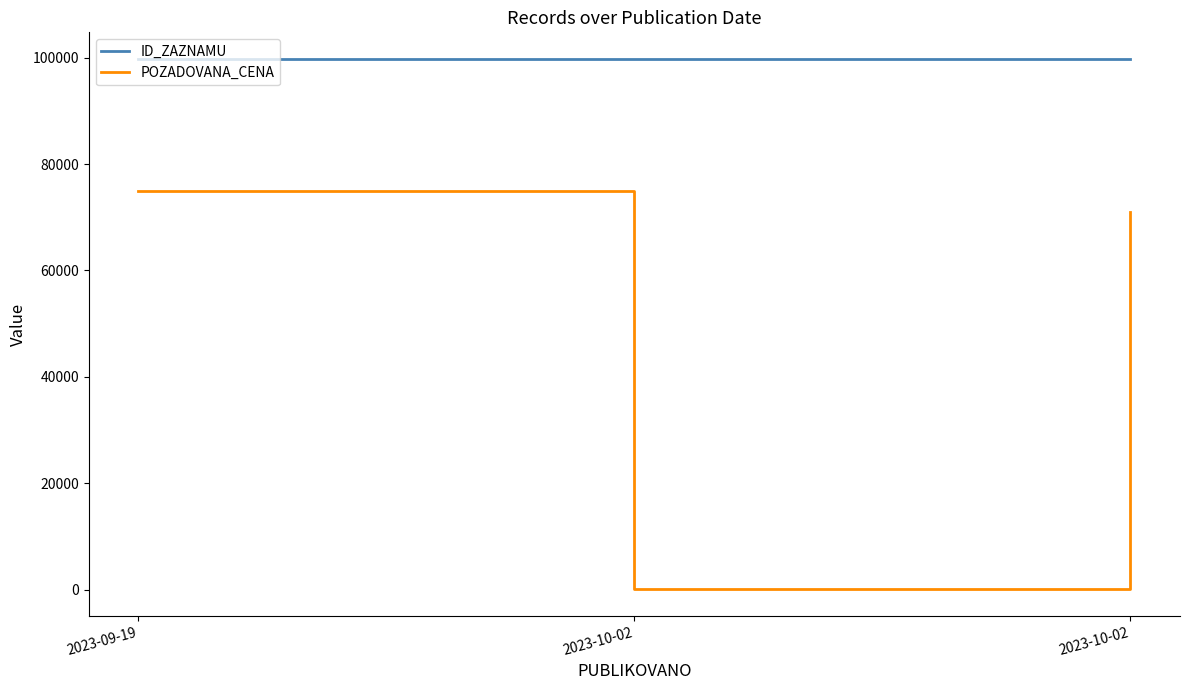

Is this an area chart (filled region under the line)?

No